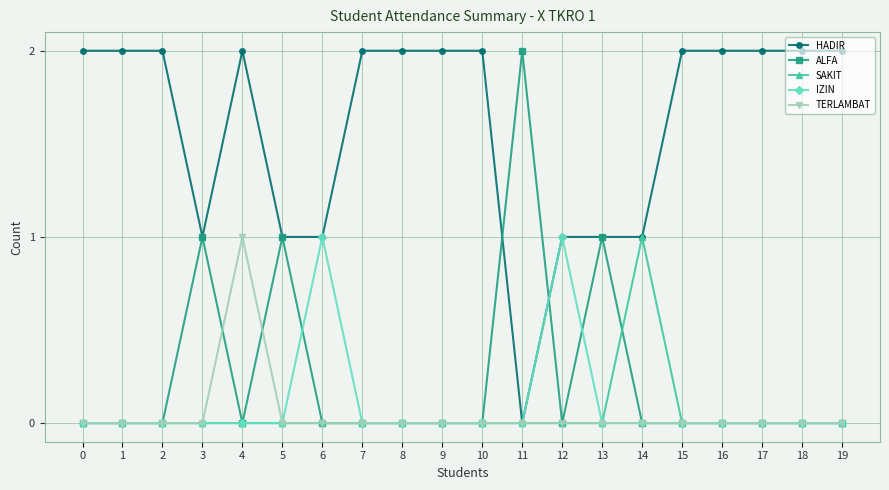

At how many categories does at least one series exceed 0?

20